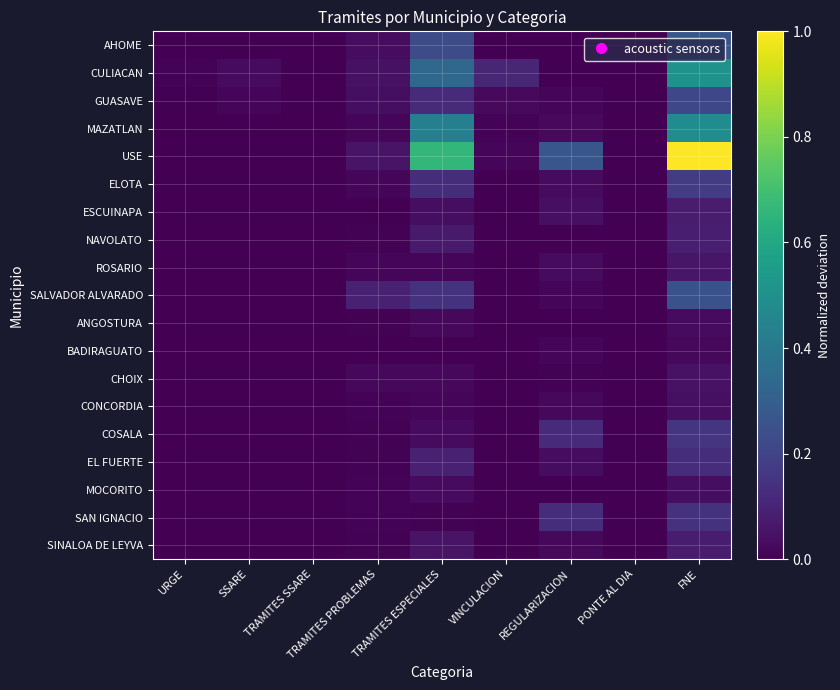

How many data points does each series have?

9